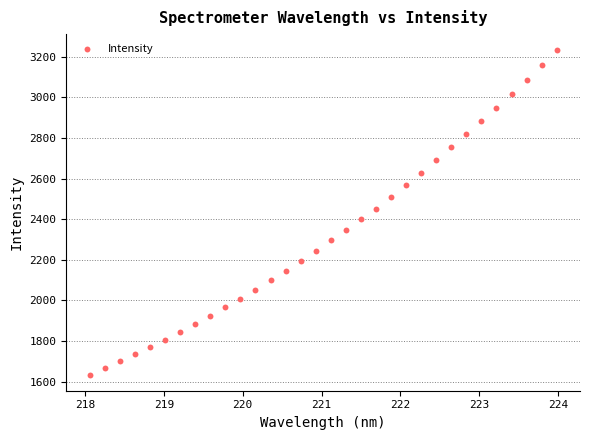

What is the range of X values (max minus min)?

5.9